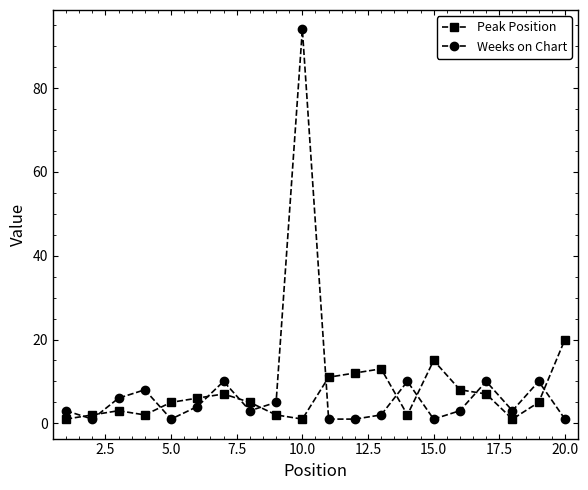

Which series has the widest spread of values?

Weeks on Chart